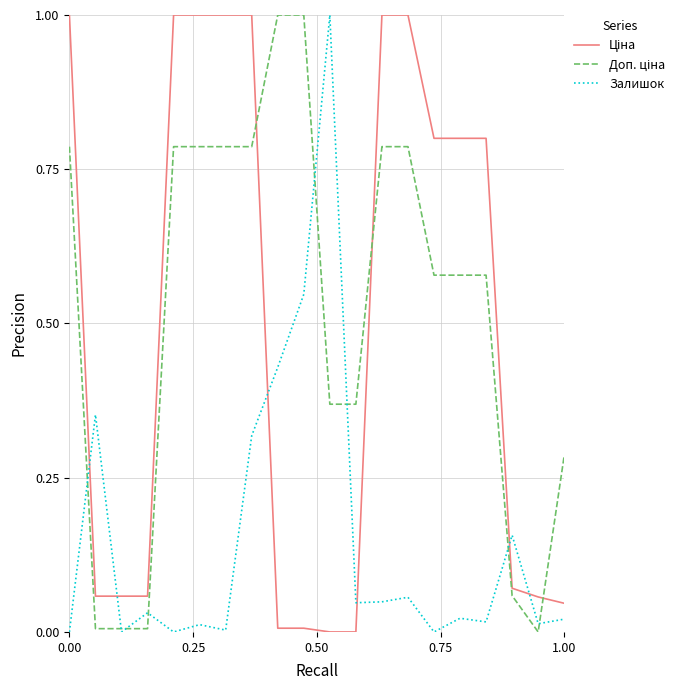

What is the maximum value shown in the chart?

1.0